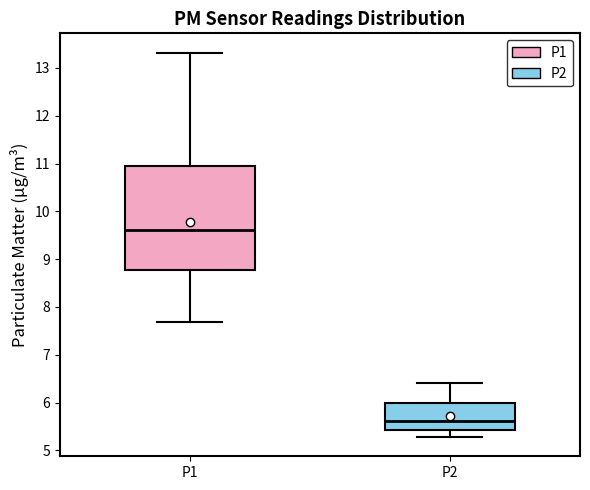

Reading left to right, transcribe this box plot: for each box, give where its median line is, the range the box spans, and where its two whiskers end, as read against the y-axis. The values are not printed on the chart, so give them approximately, as read against the axis.

P1: median 9.6, box 8.8 to 11.0, whiskers 7.7 to 13.3
P2: median 5.6, box 5.4 to 6.0, whiskers 5.3 to 6.4